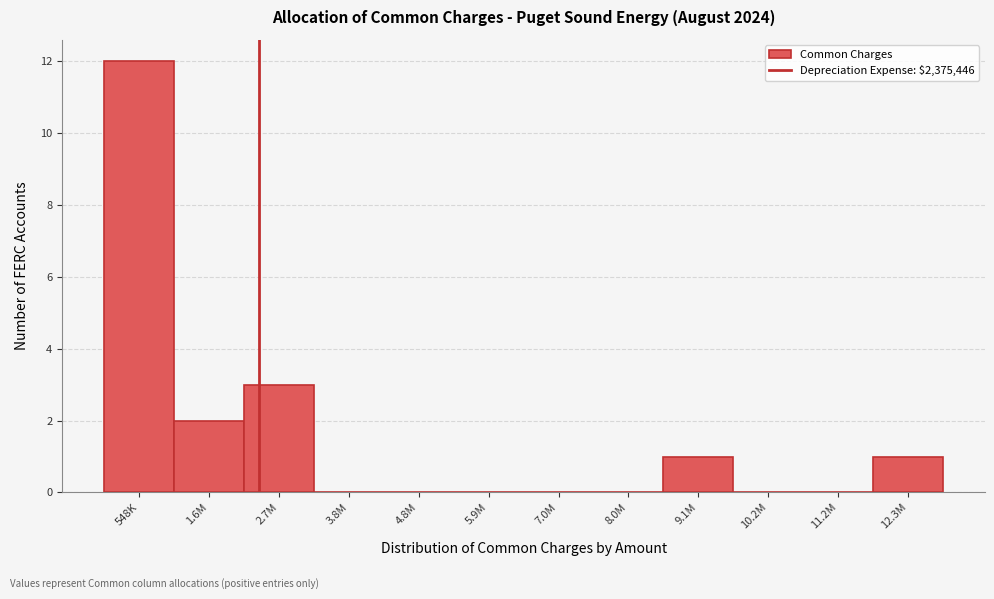

Reading left to right, list all the values displayed in this chart.

548K=12	1.6M=2	2.7M=3	3.8M=0	4.8M=0	5.9M=0	7.0M=0	8.0M=0	9.1M=1	10.2M=0	11.2M=0	12.3M=1